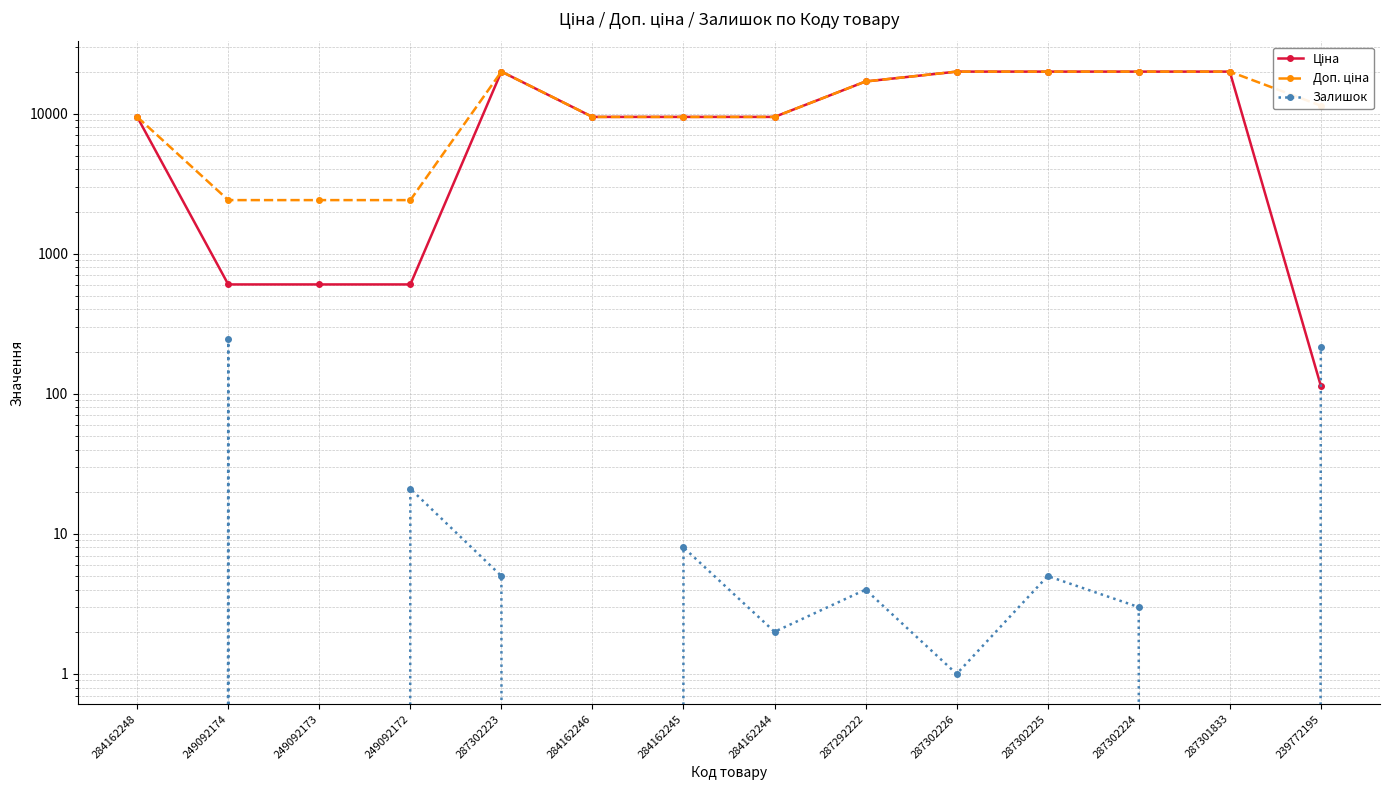

At how many categories does at least one series exceed 14625?

6